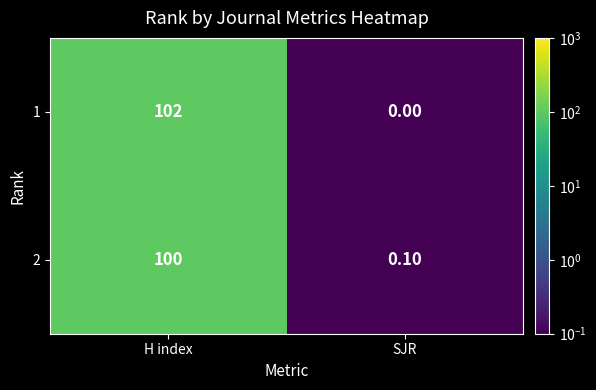

Between H index and SJR, which series saw the biggest shift?

1